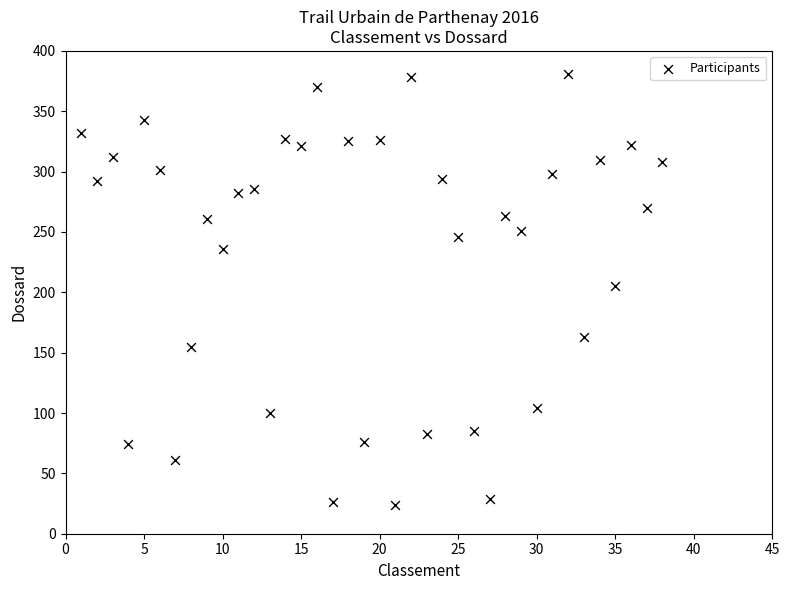

What is the range of X values (max minus min)?

37